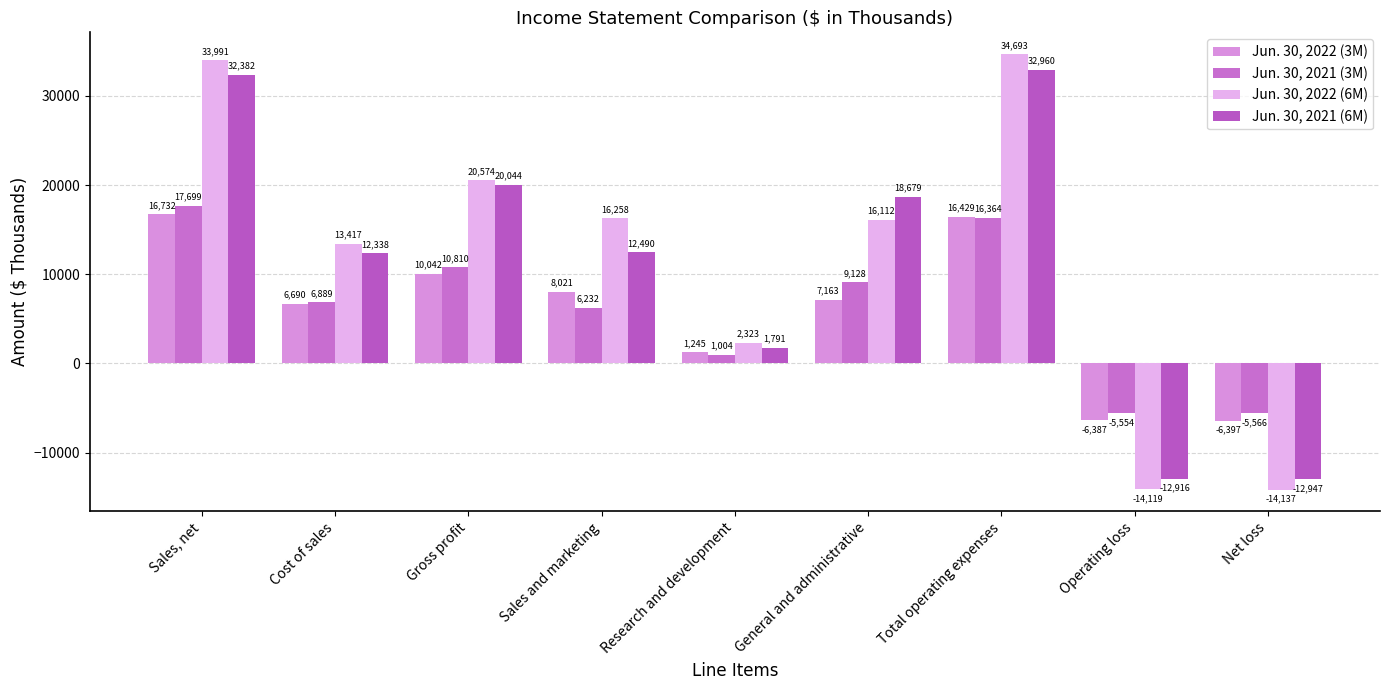

List the series in order of their peak value, highest first.

Jun. 30, 2022 (6M), Jun. 30, 2021 (6M), Jun. 30, 2021 (3M), Jun. 30, 2022 (3M)